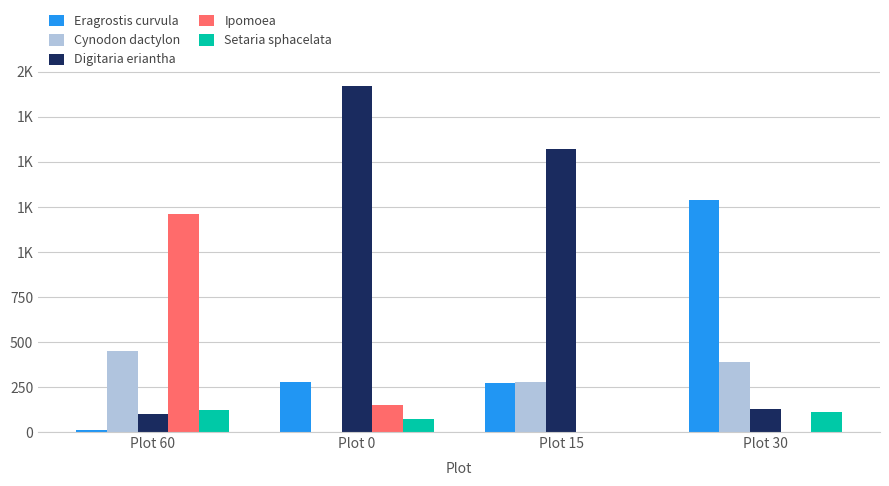

What are all the series names shown in the legend?

Eragrostis curvula, Cynodon dactylon, Digitaria eriantha, Ipomoea, Setaria sphacelata